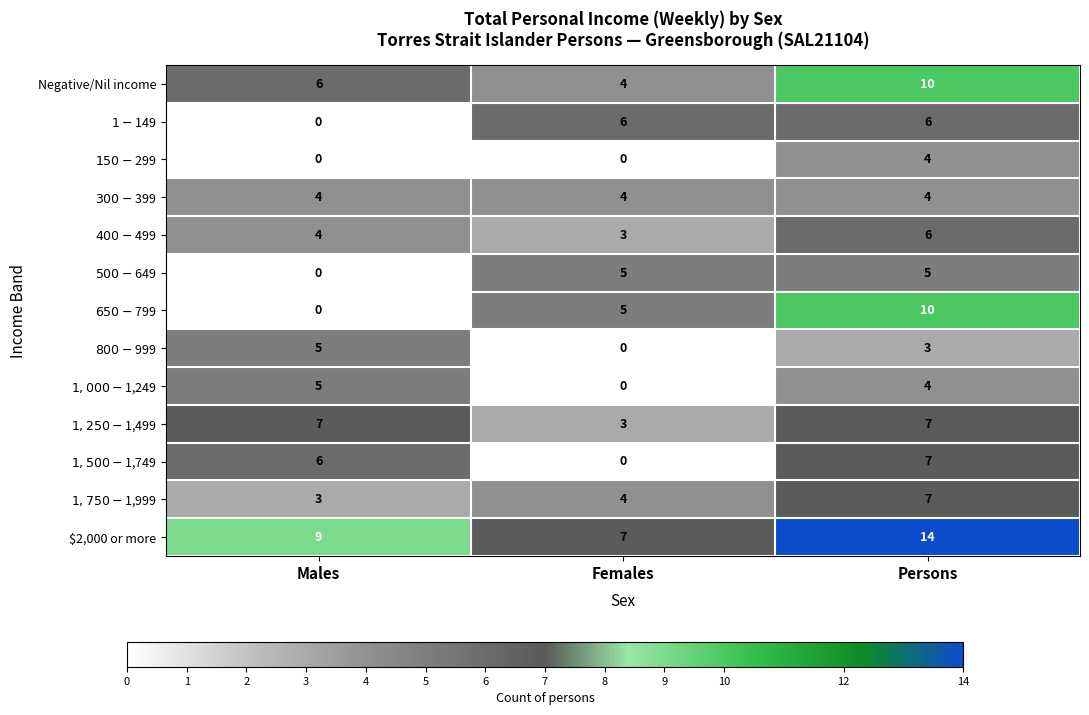

Which series has the largest total across all categories?

$2,000 or more